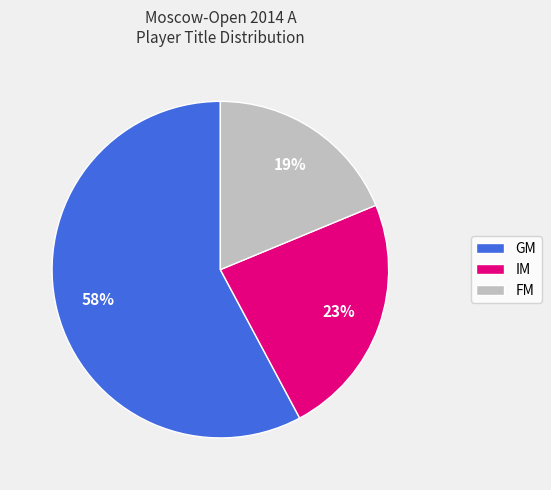

What is the majority slice?

GM